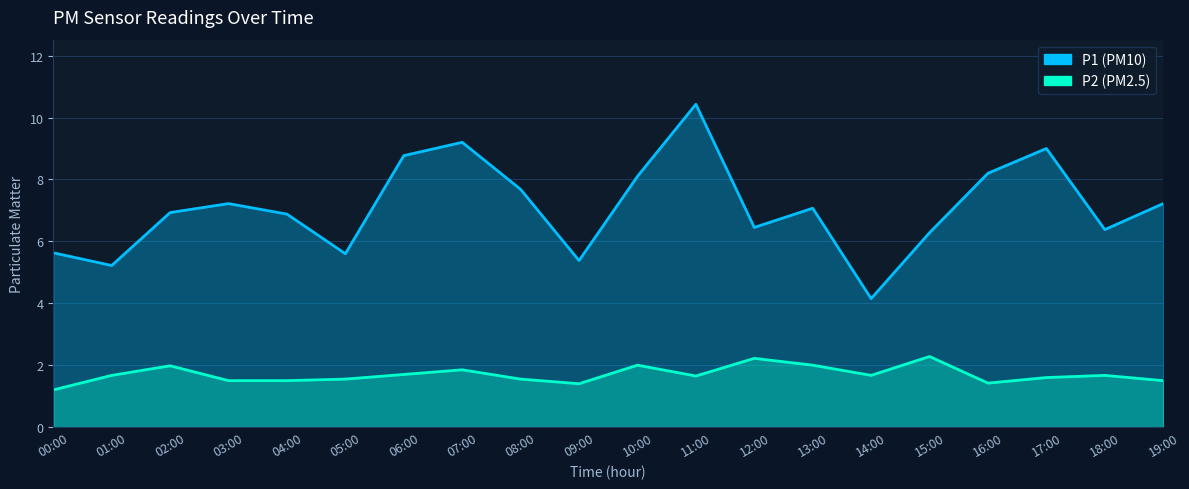

What is the label of the 8th point from the right?

12:00